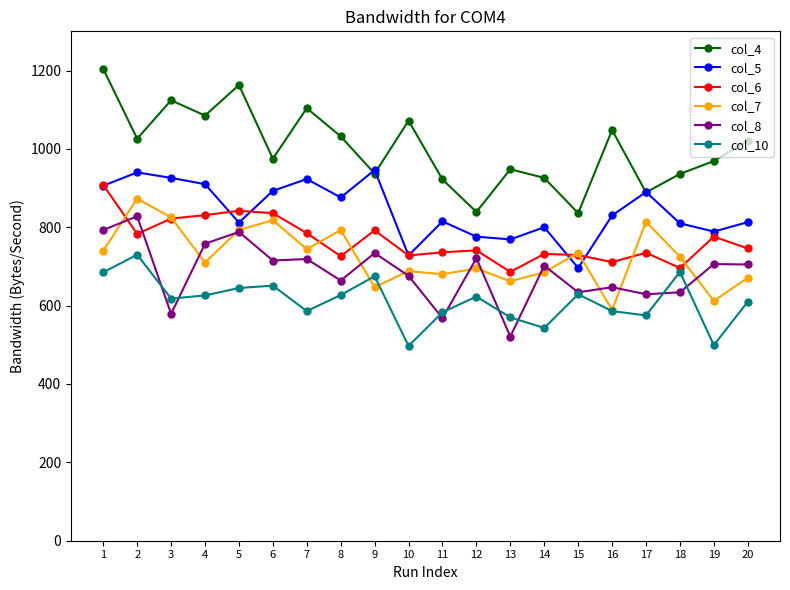

How many times do col_8 and col_6 cross each other?

2